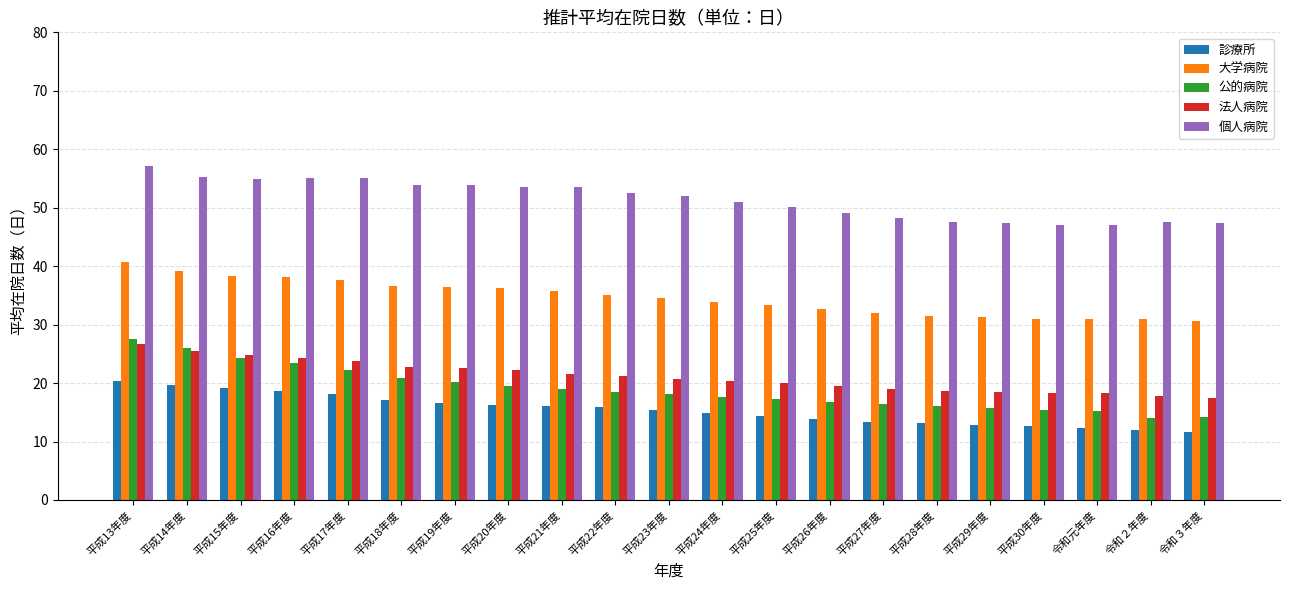

What are all the series names shown in the legend?

診療所, 大学病院, 公的病院, 法人病院, 個人病院